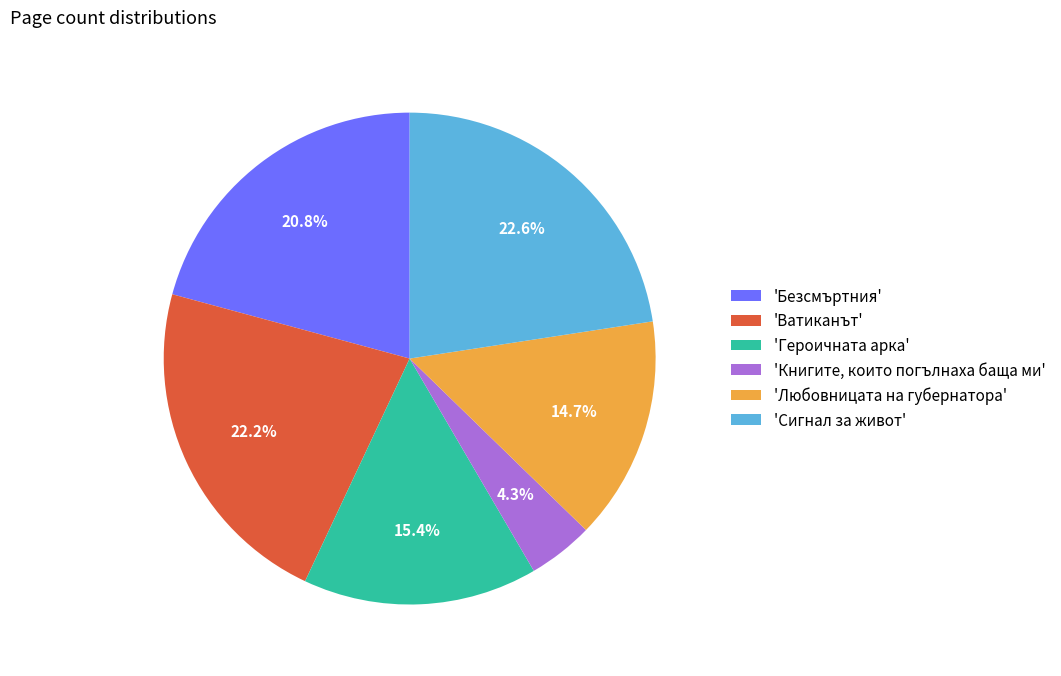

What is the smallest slice in the pie chart?

'Книгите, които погълнаха баща ми'